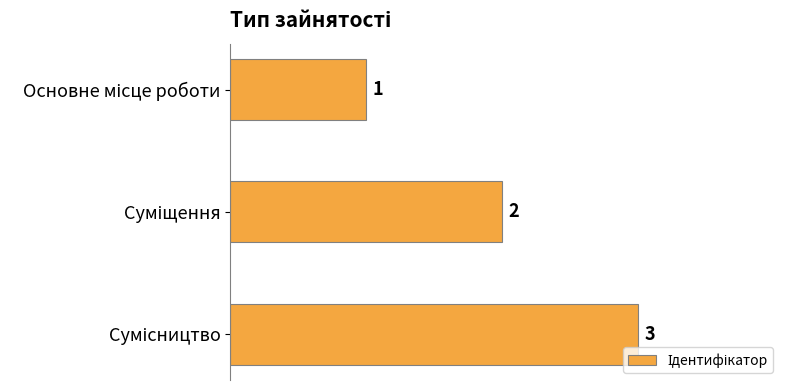

Are the bars horizontal?

Yes